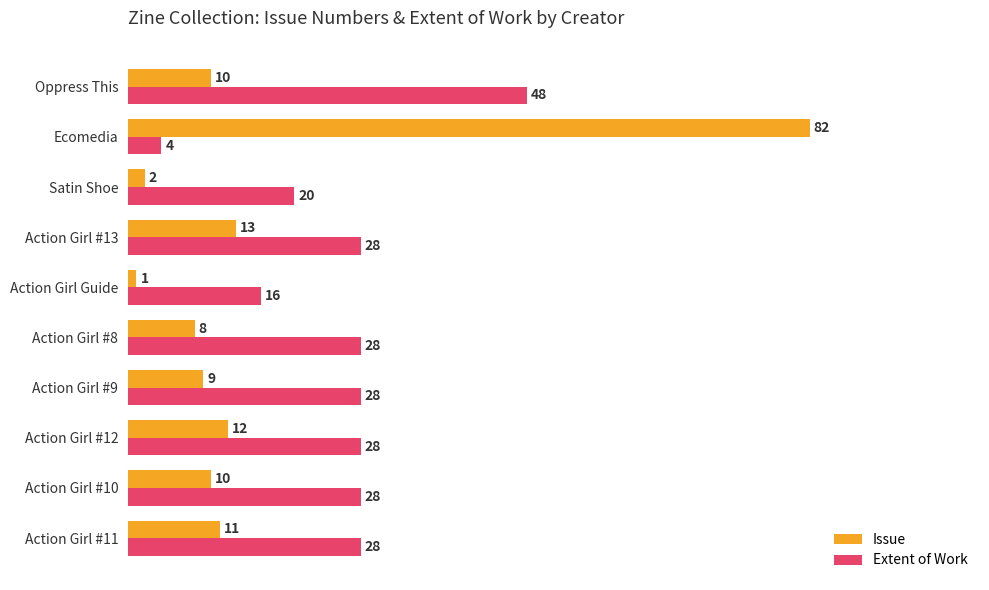

Which series has the largest total across all categories?

Extent of Work